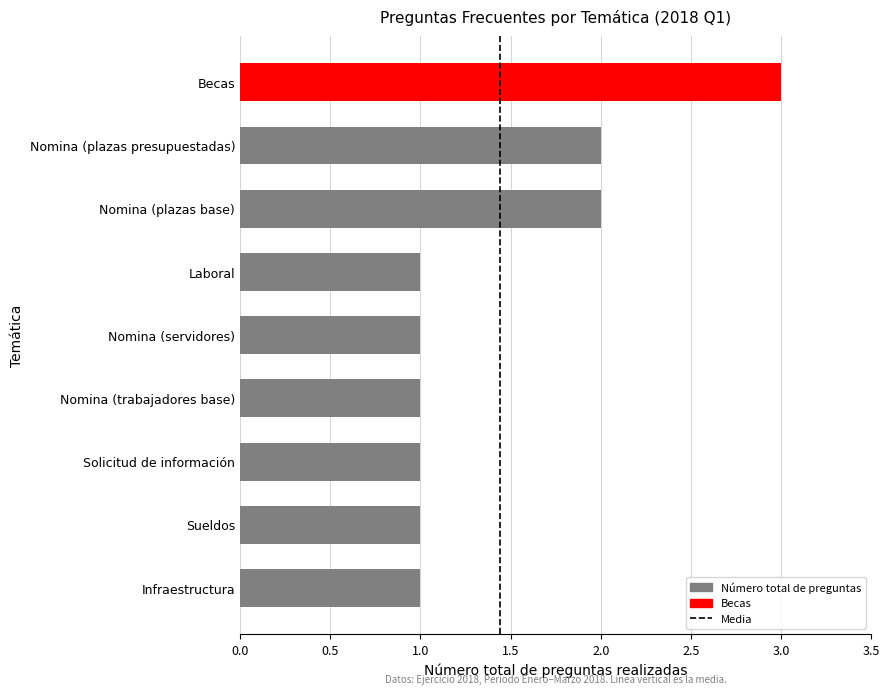

What position from the top is Nomina (servidores)?

5